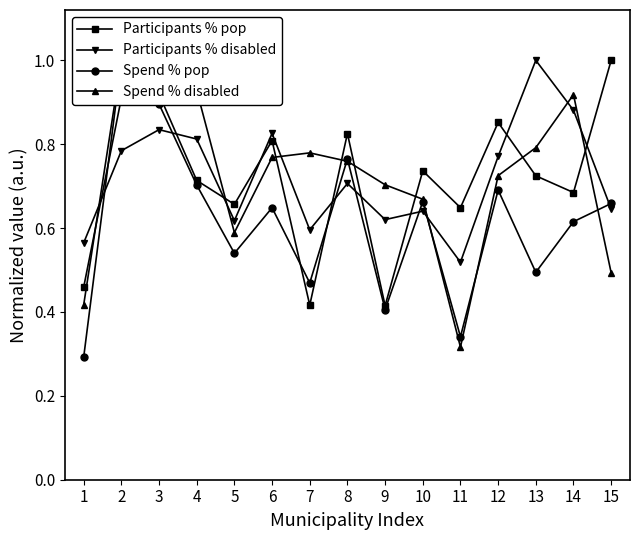

How many categories are shown in the chart?

15